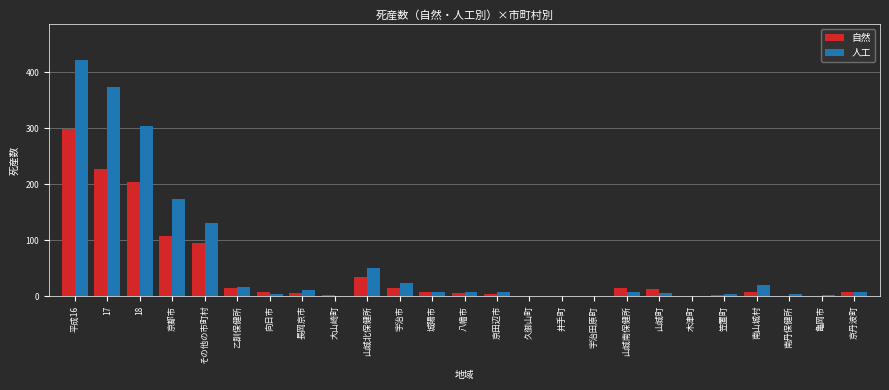

True or false: 自然 has a value of 169 at その他の市町村.

False